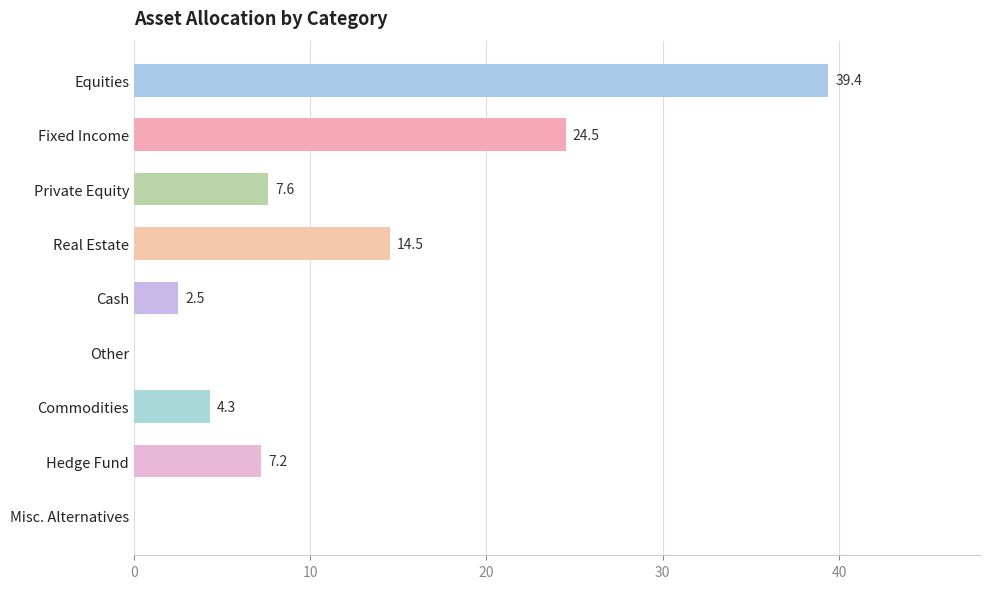

How many categories are shown in the chart?

9